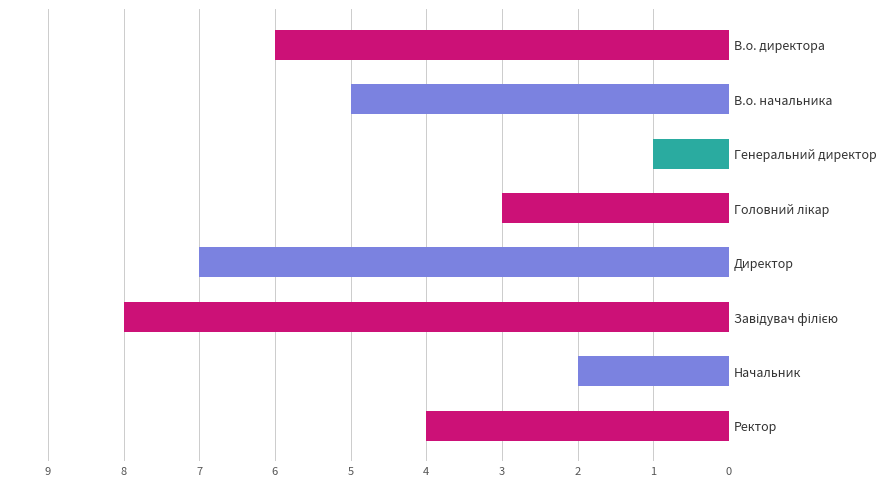

What is the difference between the values at Ректор and Директор?

3